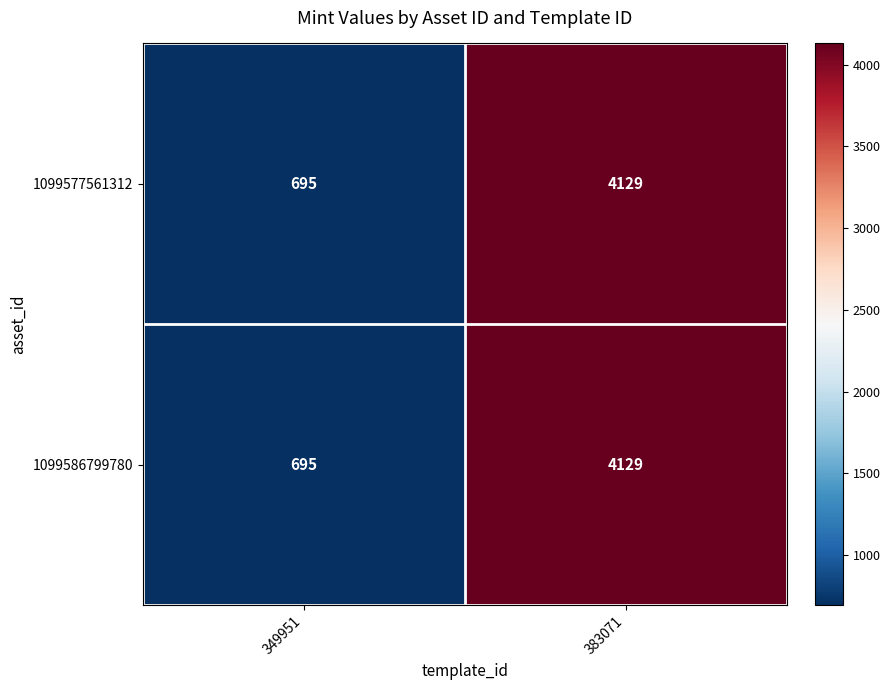

Where is 1099586799780 nearest to the value 2412?

349951